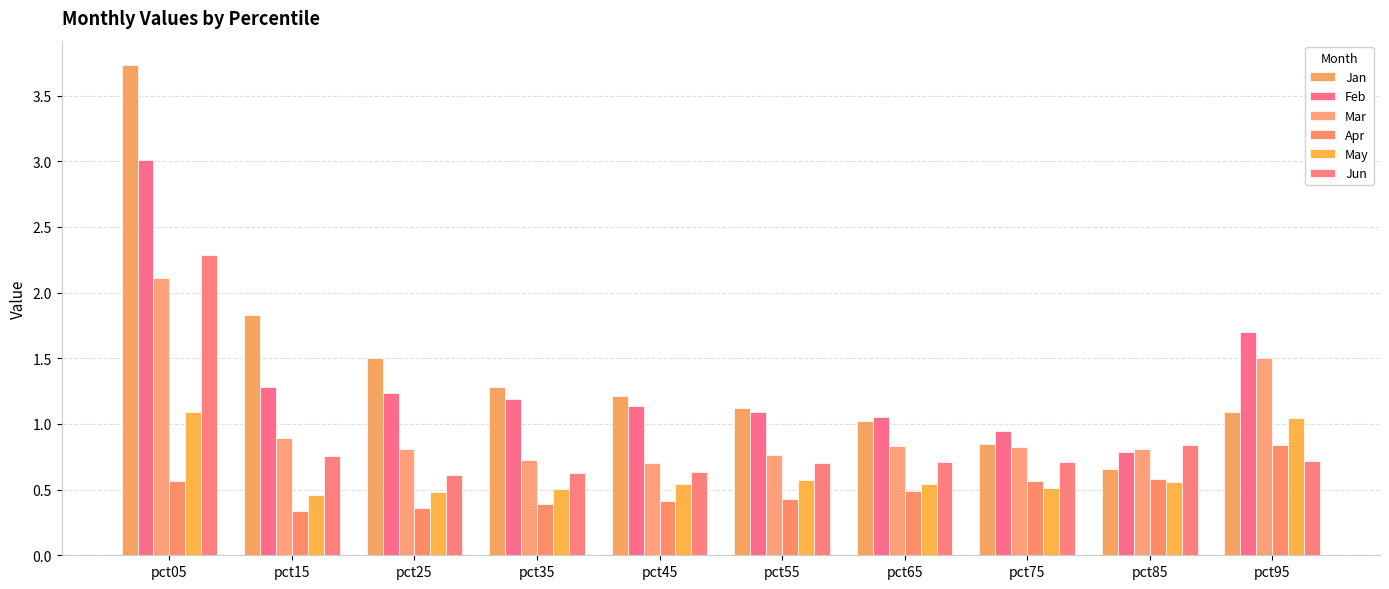

List the series in order of their peak value, highest first.

Jan, Feb, Jun, Mar, May, Apr